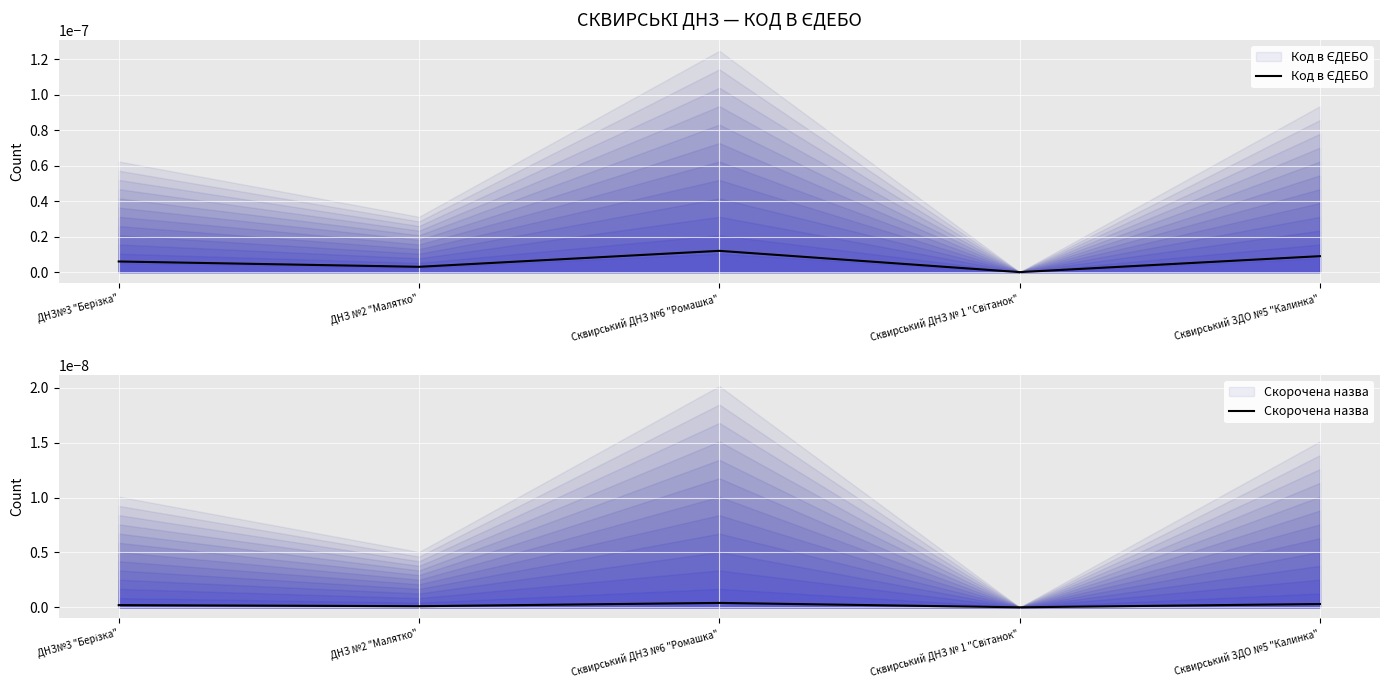

What is the label of the 1st point from the left?

ДНЗ№3 "Берізка"